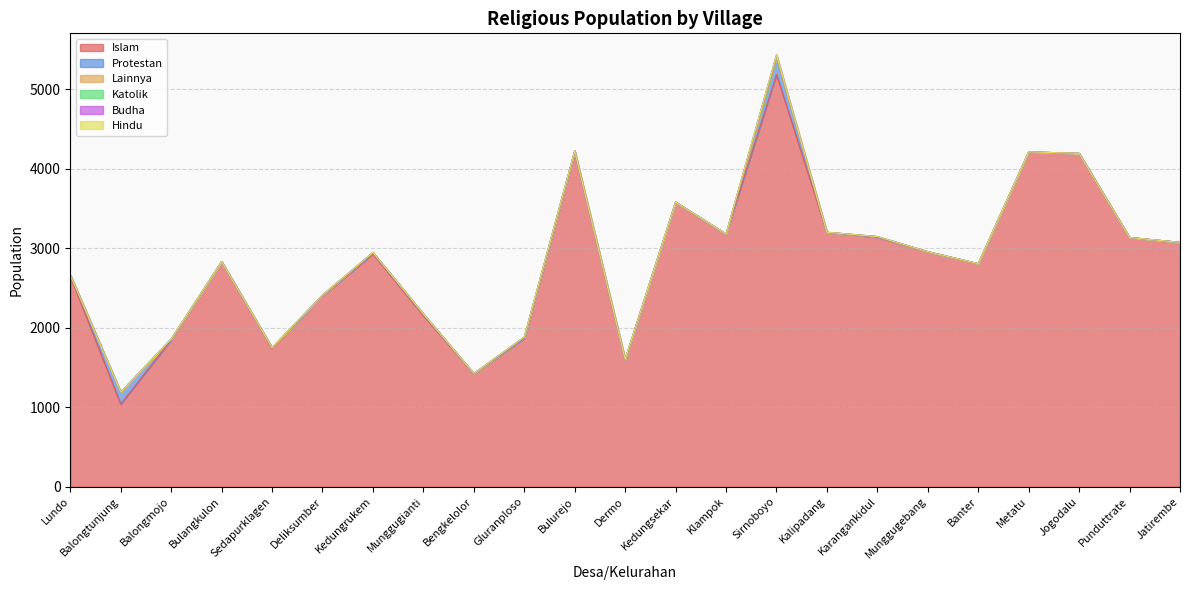

How many data points does each series have?

23